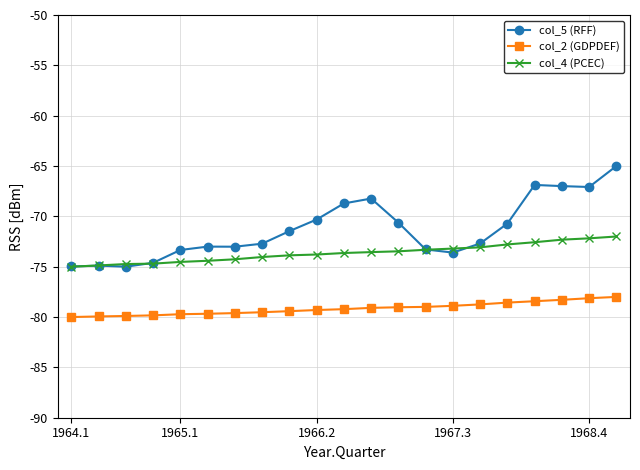

Rank the series by their maximum value, from highest to lowest.

col_5 (RFF), col_4 (PCEC), col_2 (GDPDEF)